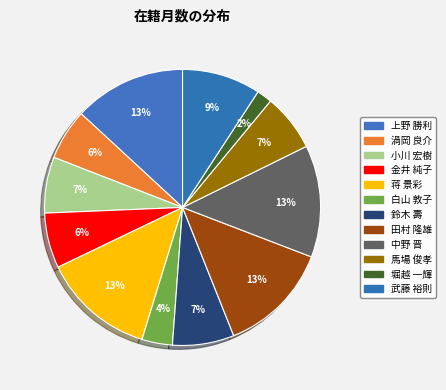

The 堀越 一輝 slice represents 2% of the pie. True or false?

True